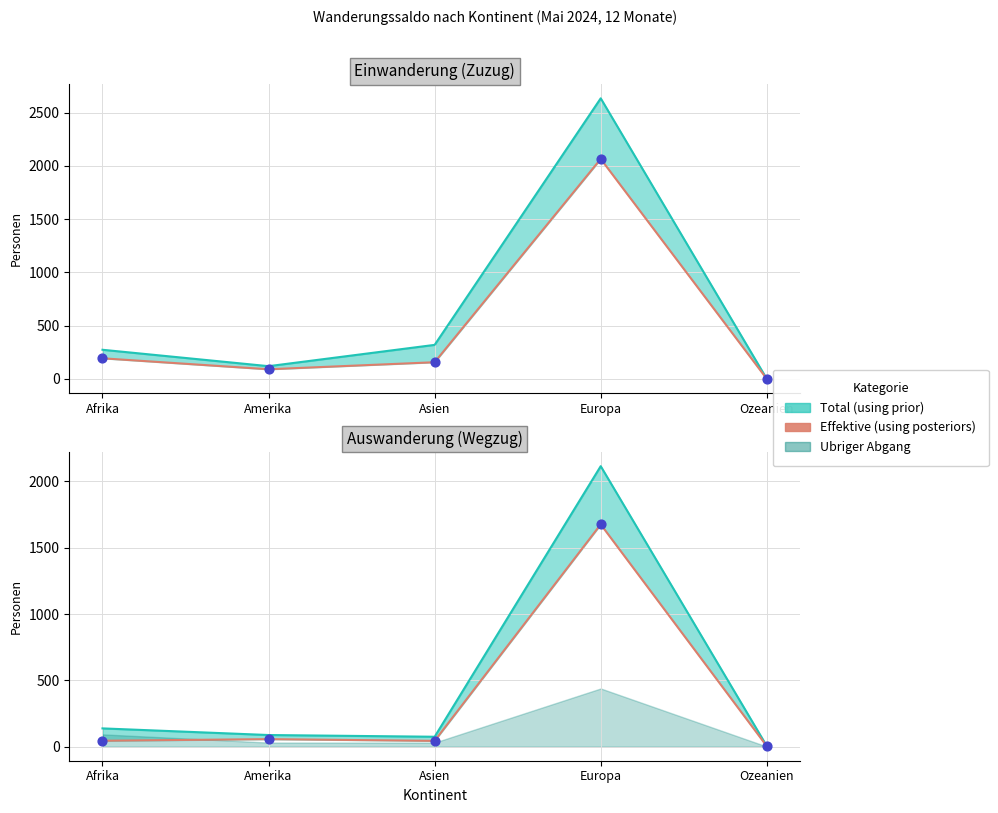

What is the total value across all series at Afrika?

239